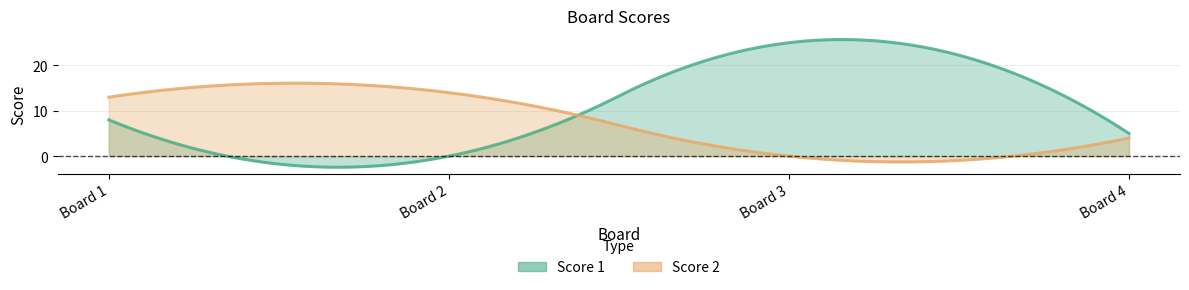

Rank the categories by Score 1 value from highest to lowest.

3, 1, 4, 2